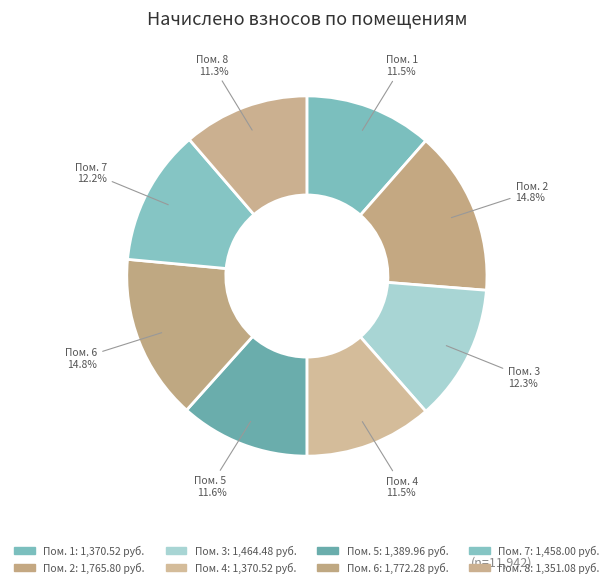

Count the number of slices in the pie.

8